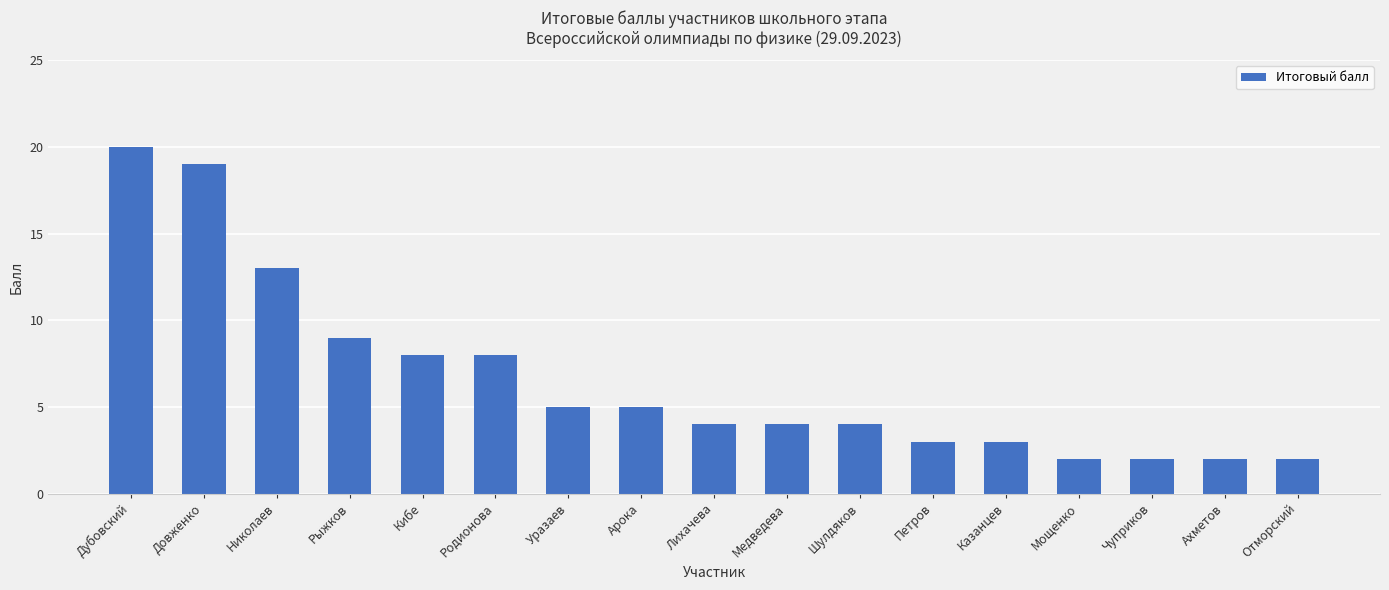

Where does the data first go above 4?

Дубовский